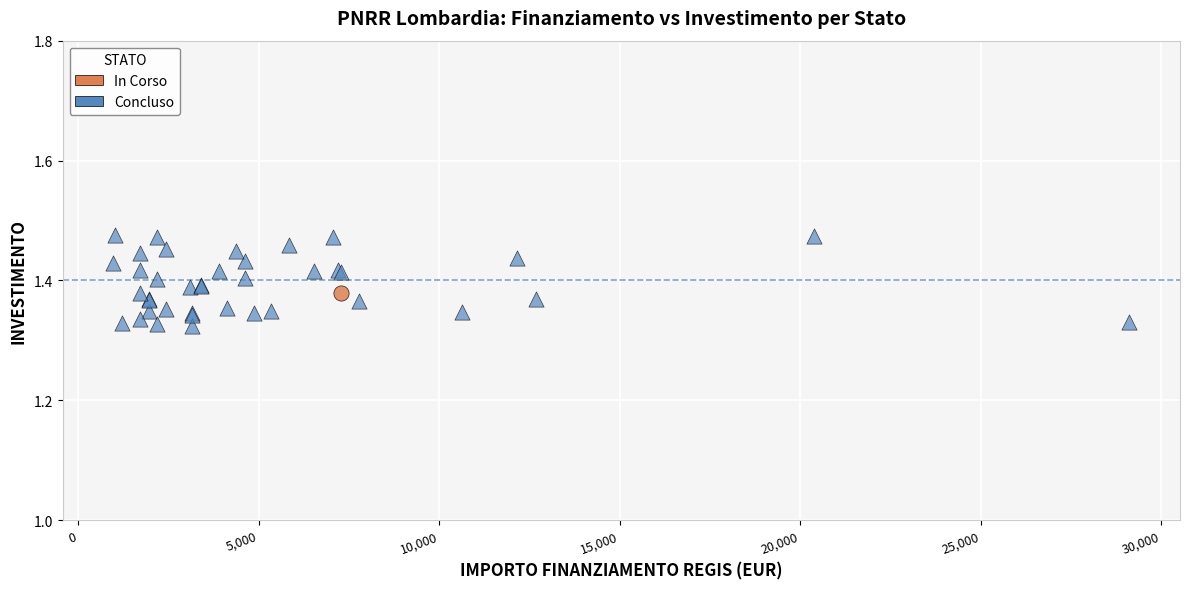

What are all the series names shown in the legend?

In Corso, Concluso